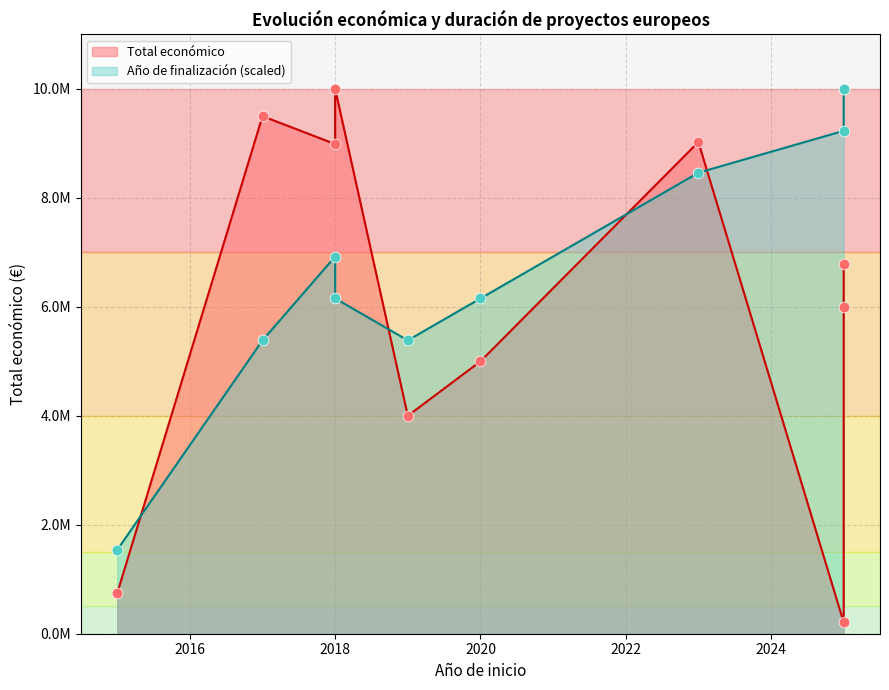

At how many categories does at least one series exceed 2110057?

9